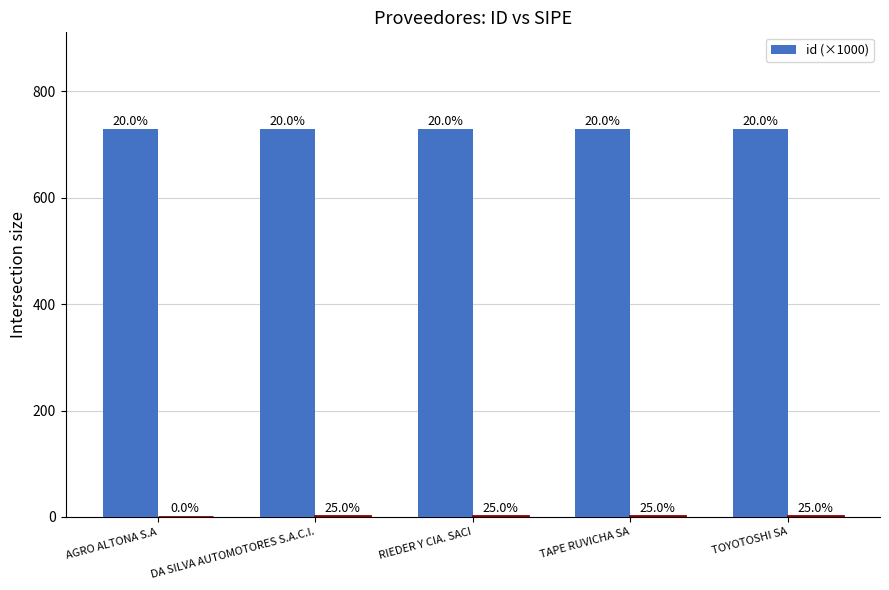

At which label is the value closest to 728?

DA SILVA AUTOMOTORES S.A.C.I.